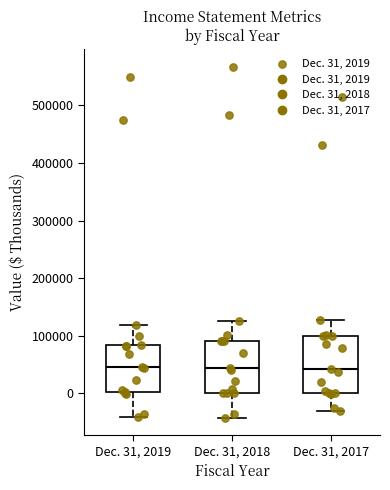

Where does the lower whisker of the box for Dec. 31, 2017 end on the y-axis? The values are not printed on the chart, so give them approximately, as read against the axis.

-30000